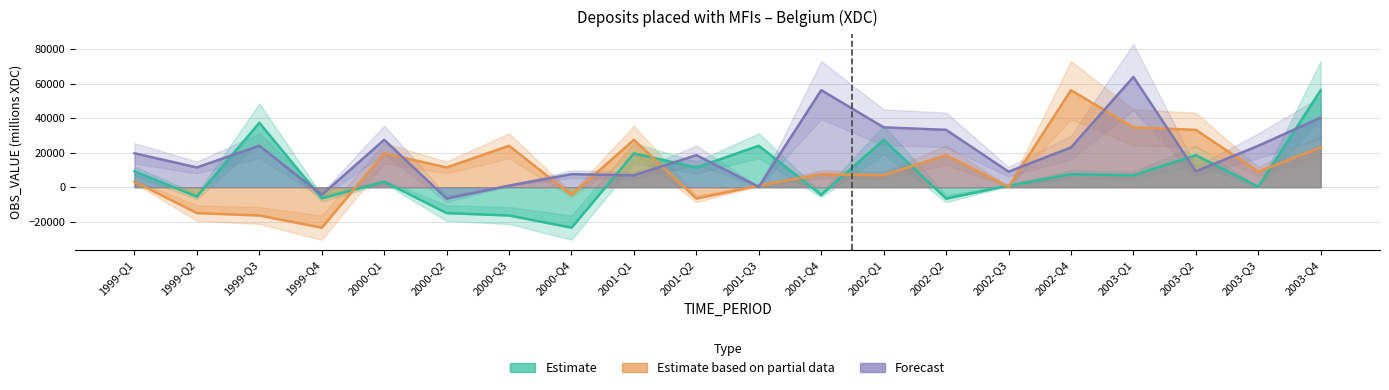

Reading left to right, transcribe all the data shown in this chart.

Estimate: 1999-Q1=9184.0	1999-Q2=-5447.6	1999-Q3=37313.8	1999-Q4=-6461.8	2000-Q1=3199.5	2000-Q2=-15003.0	2000-Q3=-16381.6	2000-Q4=-23446.7	2001-Q1=19628.0	2001-Q2=11435.7	2001-Q3=23995.0	2001-Q4=-4455.3	2002-Q1=27439.3	2002-Q2=-6617.1	2002-Q3=931.9	2002-Q4=7549.6	2003-Q1=6891.6	2003-Q2=18547.9	2003-Q3=235.5	2003-Q4=56200.5
Estimate based on partial data: 1999-Q1=3199.5	1999-Q2=-15003.0	1999-Q3=-16381.6	1999-Q4=-23446.7	2000-Q1=19628.0	2000-Q2=11435.7	2000-Q3=23995.0	2000-Q4=-4455.3	2001-Q1=27439.3	2001-Q2=-6617.1	2001-Q3=931.9	2001-Q4=7549.6	2002-Q1=6891.6	2002-Q2=18547.9	2002-Q3=235.5	2002-Q4=56200.5	2003-Q1=34673.7	2003-Q2=33215.4	2003-Q3=8996.6	2003-Q4=23003.6
Forecast: 1999-Q1=19628.0	1999-Q2=11435.7	1999-Q3=23995.0	1999-Q4=-4455.3	2000-Q1=27439.3	2000-Q2=-6617.1	2000-Q3=931.9	2000-Q4=7549.6	2001-Q1=6891.6	2001-Q2=18547.9	2001-Q3=235.5	2001-Q4=56200.5	2002-Q1=34673.7	2002-Q2=33215.4	2002-Q3=8996.6	2002-Q4=23003.6	2003-Q1=63847.7	2003-Q2=9169.9	2003-Q3=23988.7	2003-Q4=40289.0